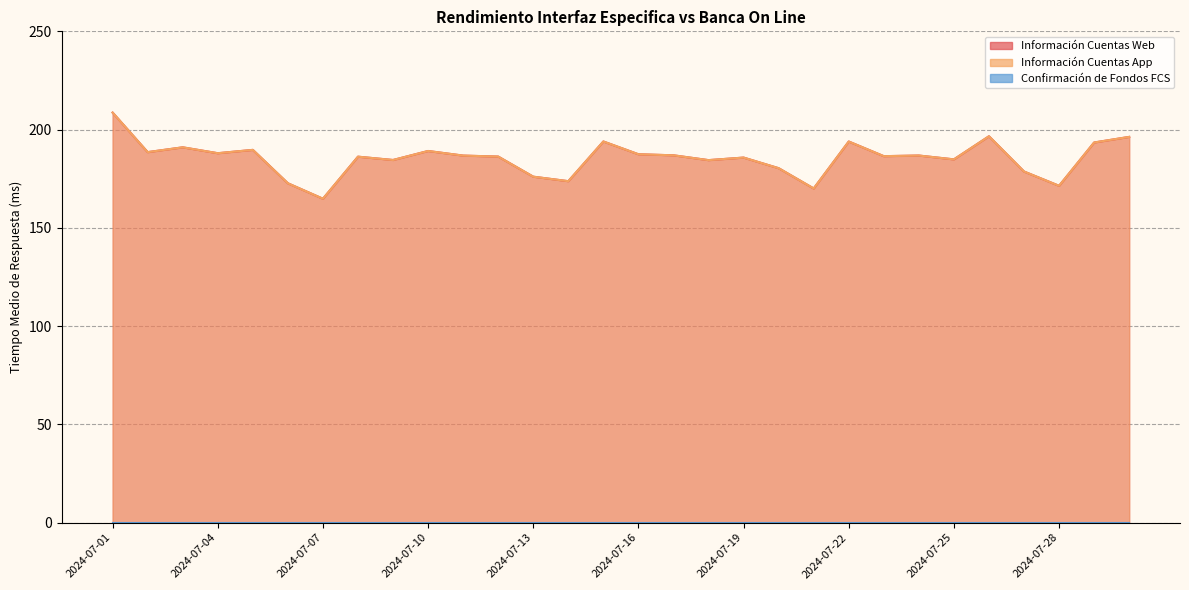

Where is Información Cuentas App nearest to the value 186?

2024-07-08